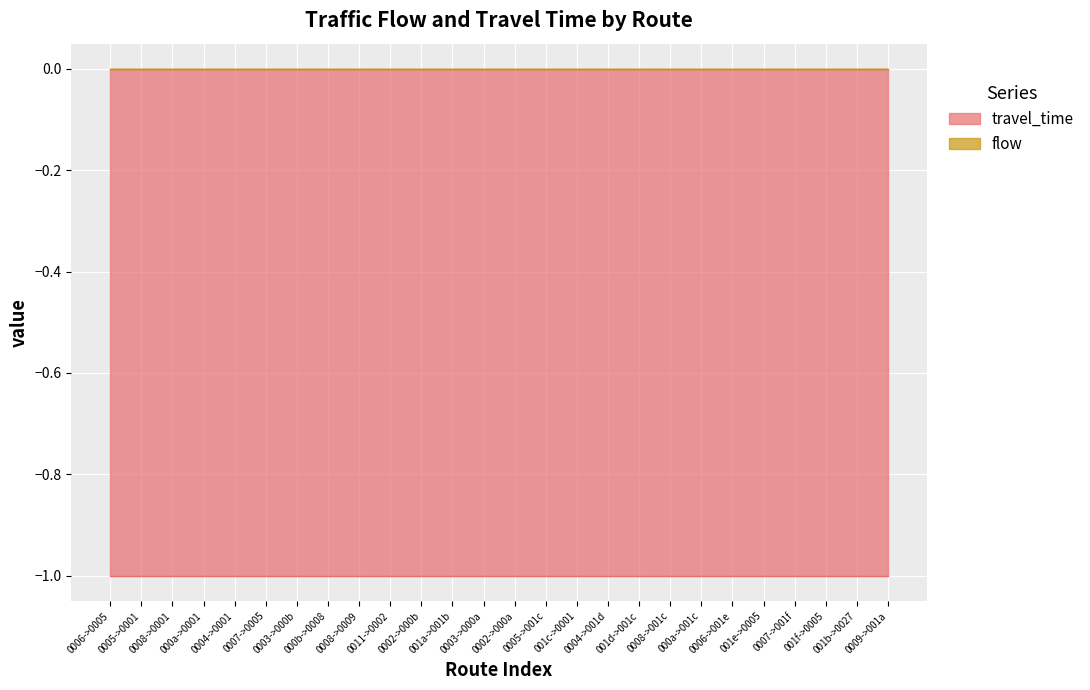

What is the total value across all series at 23?

-1